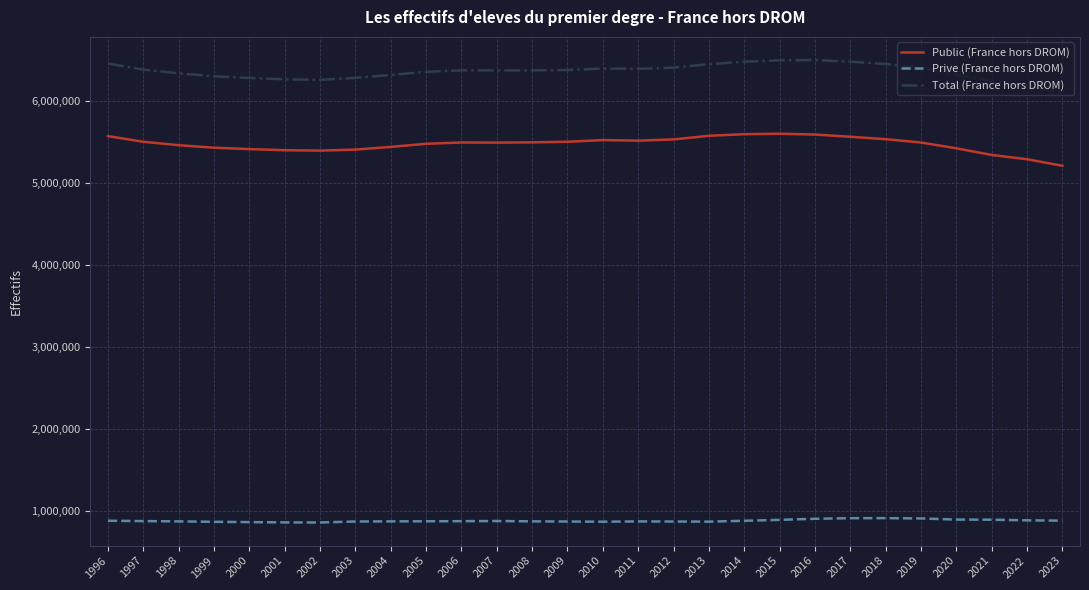

At 2012, list the series in order from largest to smallest.

Total (France hors DROM), Public (France hors DROM), Prive (France hors DROM)